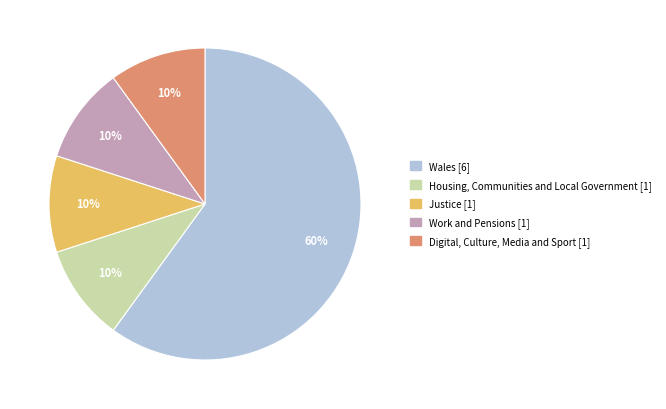

To the nearest percent, what is the average slice percentage?

20%